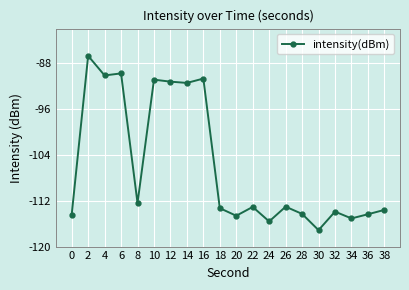

Which label corresponds to the smallest value in the chart?

30